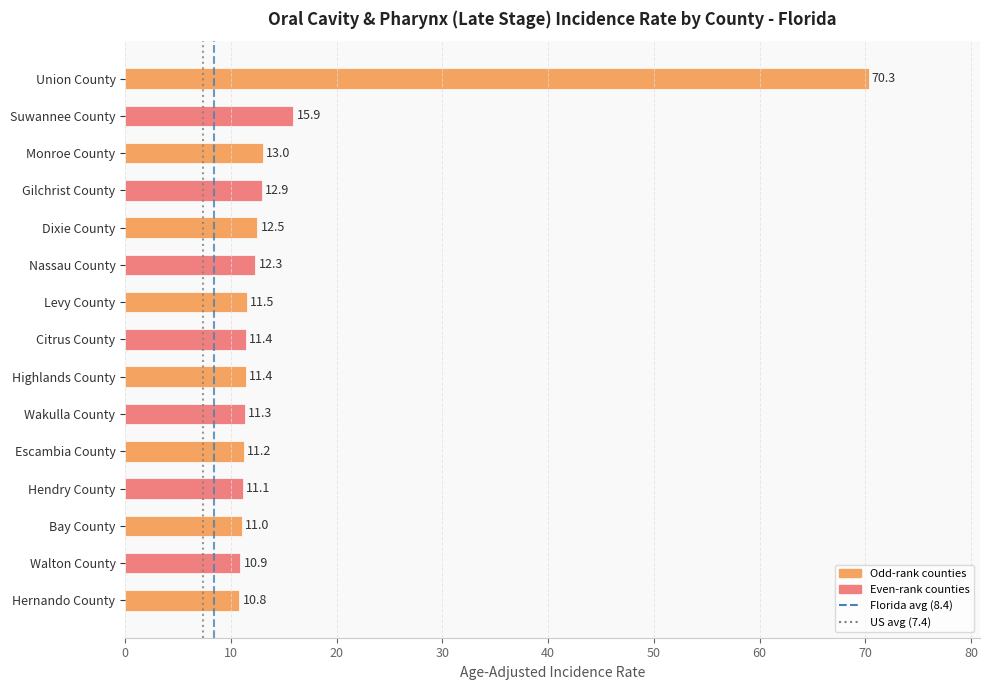

Which label corresponds to the largest value in the chart?

Union County